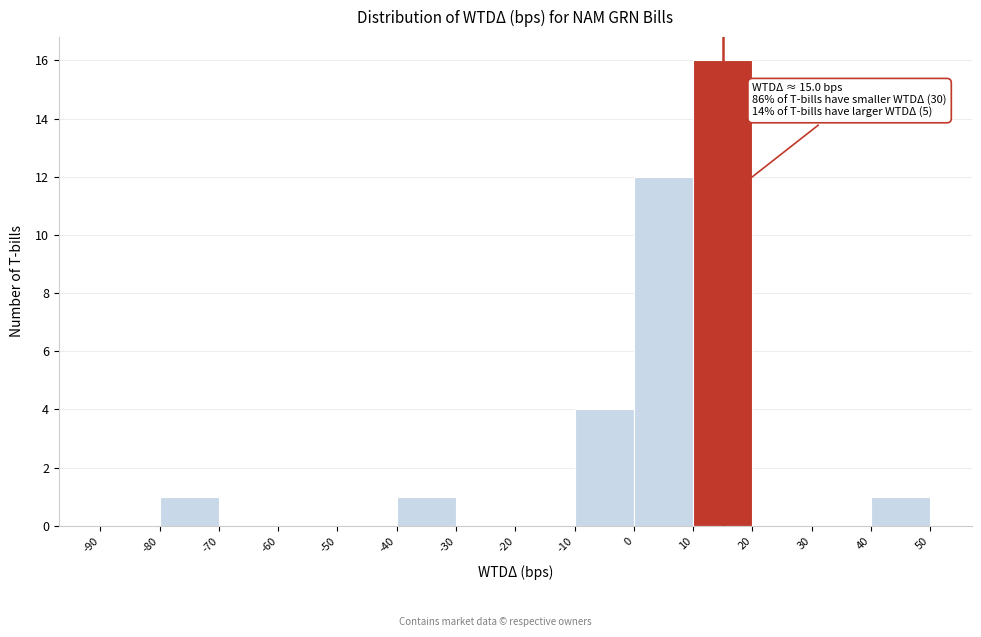

Which range on the x-axis has the tallest bar?

10 to 20